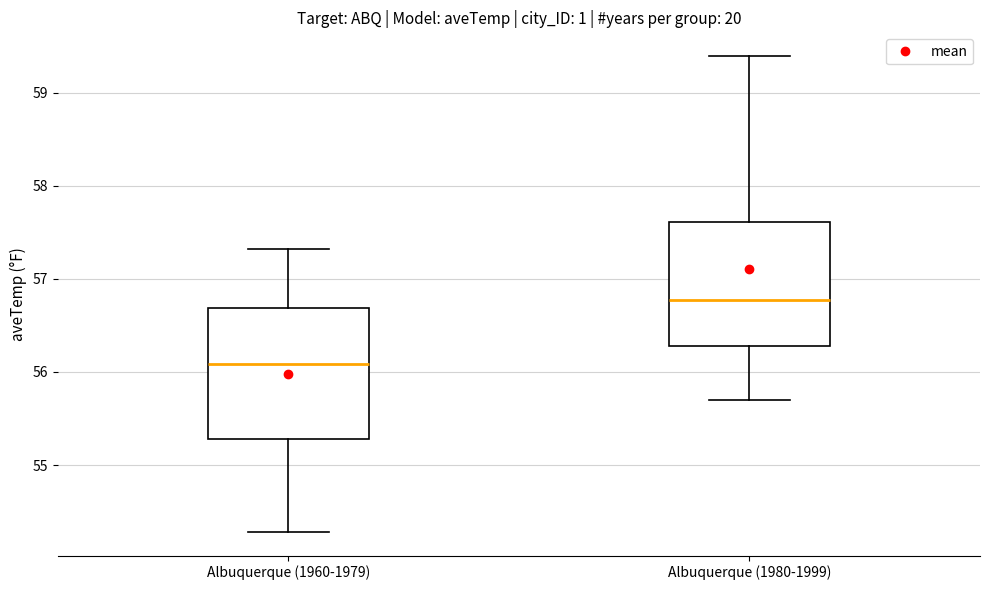

Reading left to right, transcribe this box plot: for each box, give where its median line is, the range the box spans, and where its two whiskers end, as read against the y-axis. The values are not printed on the chart, so give them approximately, as read against the axis.

Albuquerque (1960-1979): median 56.1, box 55.3 to 56.7, whiskers 54.3 to 57.3
Albuquerque (1980-1999): median 56.8, box 56.3 to 57.6, whiskers 55.7 to 59.4